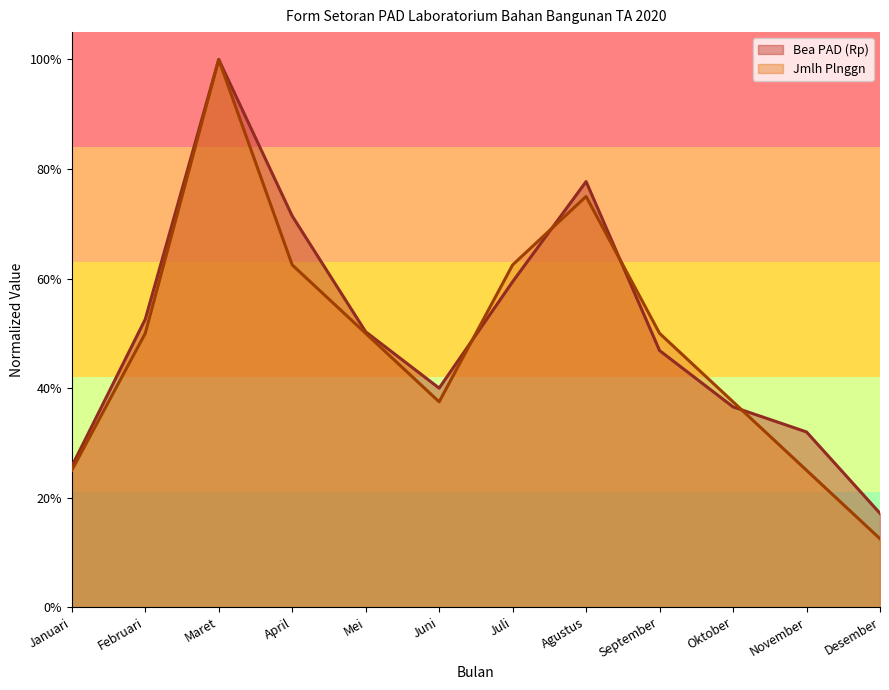

Rank the series at Mei from lowest to highest value.

Jmlh Plnggn, Bea PAD (Rp)